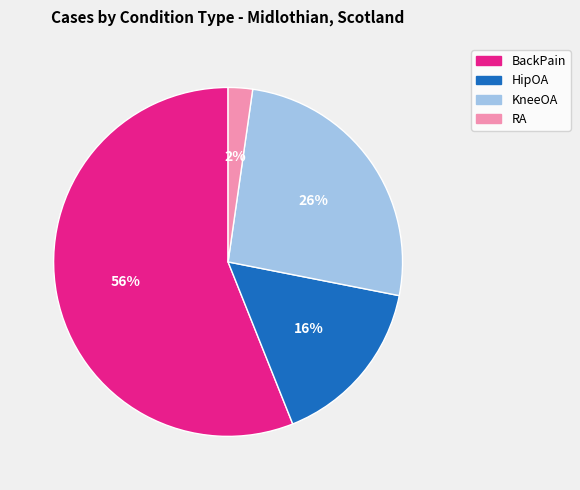

Approximately how many times larger is the value at KneeOA compared to BackPain?

0.5